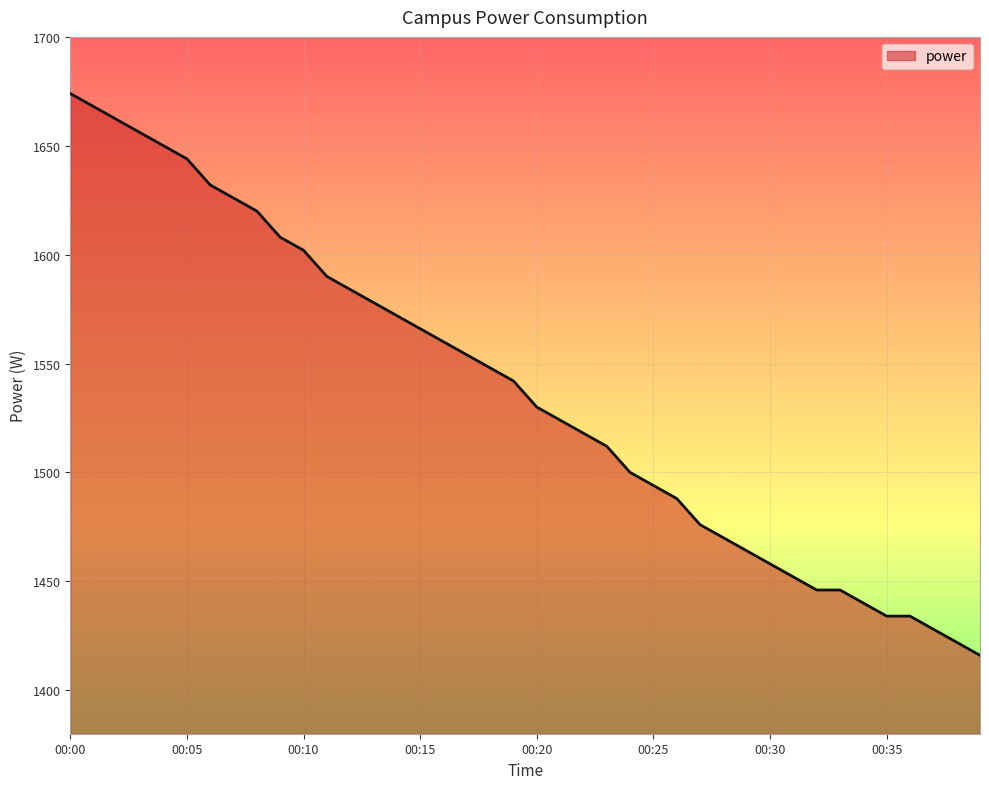

What is the difference between the maximum and minimum values?

258